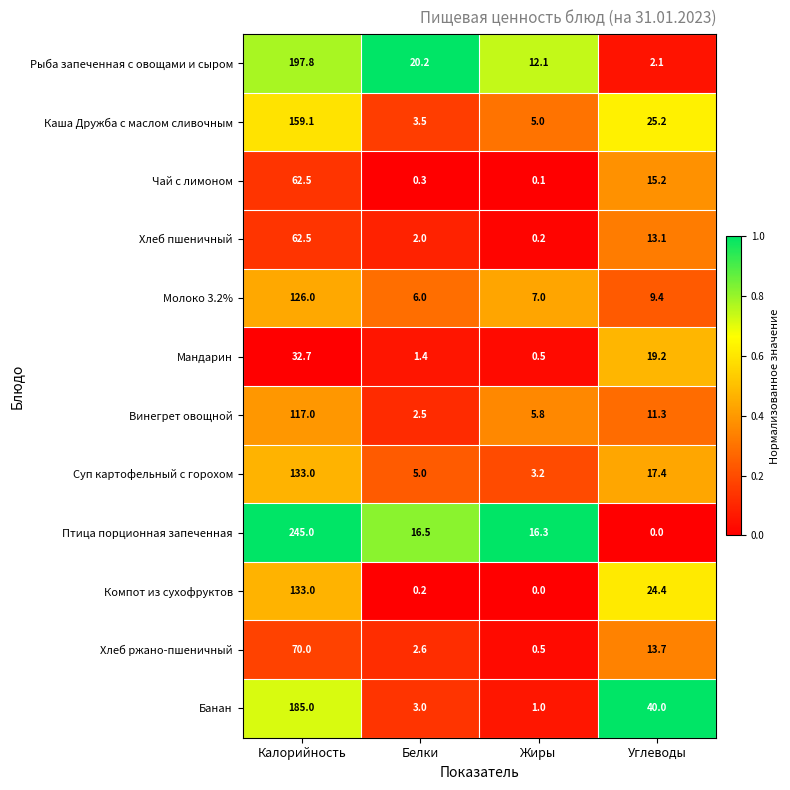

Which category has the highest value across all series?

Калорийность